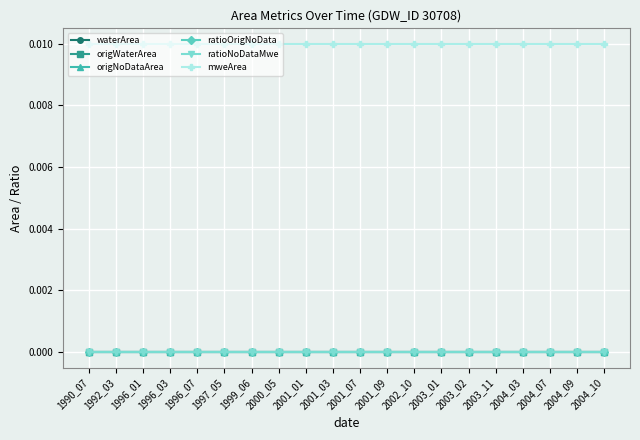

Which series has the largest range (max minus min)?

waterArea